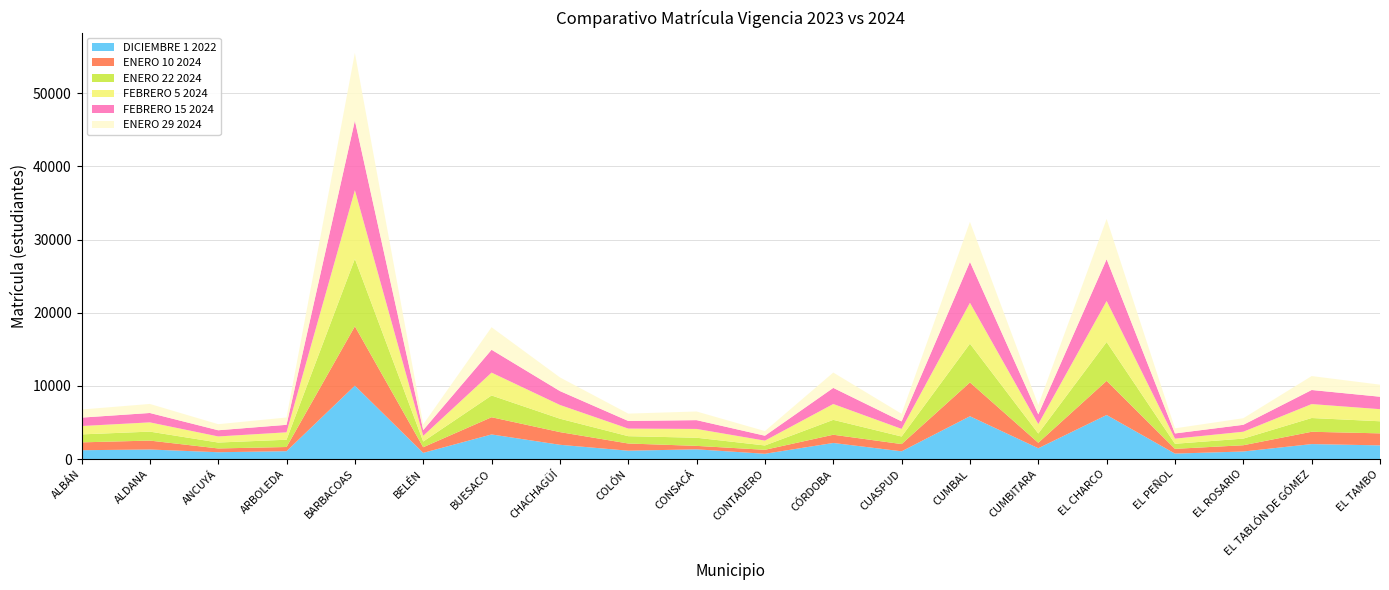

Reading left to right, what are all the values shown in this chart?

DICIEMBRE 1 2022: ALBÁN=1218	ALDANA=1315	ANCUYÁ=942	ARBOLEDA=1085	BARBACOAS=10039	BELÉN=855	BUESACO=3372	CHACHAGÜÍ=1960	COLÓN=1151	CONSACÁ=1338	CONTADERO=730	CÓRDOBA=2208	CUASPUD=1068	CUMBAL=5858	CUMBITARA=1487	EL CHARCO=6031	EL PEÑOL=756	EL ROSARIO=1042	EL TABLÓN DE GÓMEZ=2056	EL TAMBO=1879
ENERO 10 2024: ALBÁN=1073	ALDANA=1219	ANCUYÁ=516	ARBOLEDA=571	BARBACOAS=8111	BELÉN=772	BUESACO=2353	CHACHAGÜÍ=1733	COLÓN=984	CONSACÁ=472	CONTADERO=544	CÓRDOBA=1124	CUASPUD=988	CUMBAL=4622	CUMBITARA=747	EL CHARCO=4663	EL PEÑOL=648	EL ROSARIO=856	EL TABLÓN DE GÓMEZ=1682	EL TAMBO=1641
ENERO 22 2024: ALBÁN=1088	ALDANA=1225	ANCUYÁ=809	ARBOLEDA=994	BARBACOAS=9217	BELÉN=776	BUESACO=2974	CHACHAGÜÍ=1832	COLÓN=1001	CONSACÁ=1112	CONTADERO=592	CÓRDOBA=2034	CUASPUD=1033	CUMBAL=5296	CUMBITARA=1264	EL CHARCO=5308	EL PEÑOL=693	EL ROSARIO=905	EL TABLÓN DE GÓMEZ=1880	EL TAMBO=1652
FEBRERO 5 2024: ALBÁN=1144	ALDANA=1264	ANCUYÁ=833	ARBOLEDA=1014	BARBACOAS=9376	BELÉN=783	BUESACO=3121	CHACHAGÜÍ=1879	COLÓN=1038	CONSACÁ=1204	CONTADERO=660	CÓRDOBA=2168	CUASPUD=1043	CUMBAL=5585	CUMBITARA=1290	EL CHARCO=5606	EL PEÑOL=700	EL ROSARIO=941	EL TABLÓN DE GÓMEZ=1905	EL TAMBO=1654
FEBRERO 15 2024: ALBÁN=1149	ALDANA=1282	ANCUYÁ=845	ARBOLEDA=1024	BARBACOAS=9513	BELÉN=784	BUESACO=3126	CHACHAGÜÍ=1899	COLÓN=1042	CONSACÁ=1202	CONTADERO=673	CÓRDOBA=2200	CUASPUD=1026	CUMBAL=5599	CUMBITARA=1328	EL CHARCO=5709	EL PEÑOL=712	EL ROSARIO=946	EL TABLÓN DE GÓMEZ=1923	EL TAMBO=1701
ENERO 29 2024: ALBÁN=1107	ALDANA=1236	ANCUYÁ=829	ARBOLEDA=1001	BARBACOAS=9247	BELÉN=781	BUESACO=3078	CHACHAGÜÍ=1867	COLÓN=1003	CONSACÁ=1182	CONTADERO=633	CÓRDOBA=2098	CUASPUD=1036	CUMBAL=5457	CUMBITARA=1268	EL CHARCO=5504	EL PEÑOL=700	EL ROSARIO=899	EL TABLÓN DE GÓMEZ=1905	EL TAMBO=1649